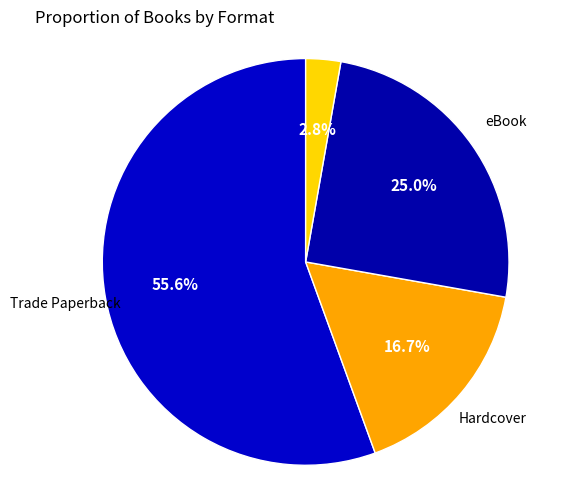

To the nearest percent, what is the combined percentage of Audio Download and Trade Paperback?

58%